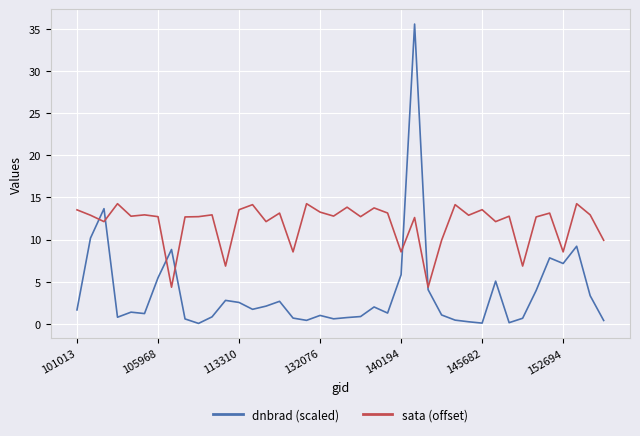

Which series has the largest range (max minus min)?

dnbrad (scaled)